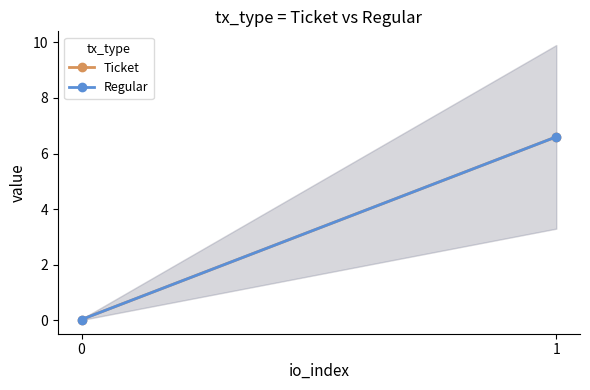

Rank the series at 1 from highest to lowest value.

Ticket, Regular